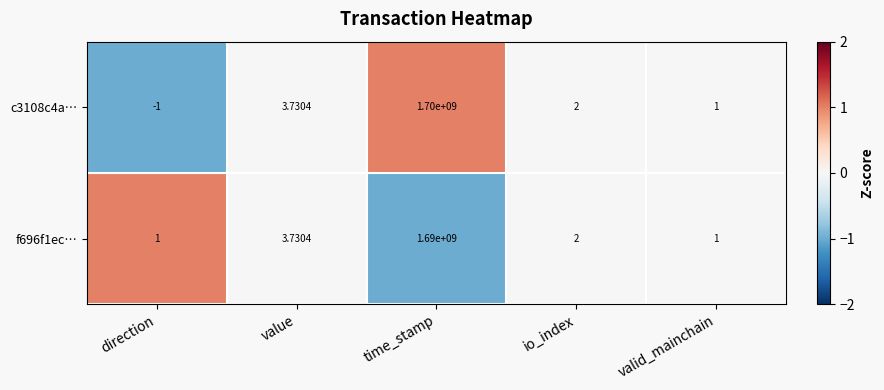

At which label is f696f1ec… closest to 845000000?

value